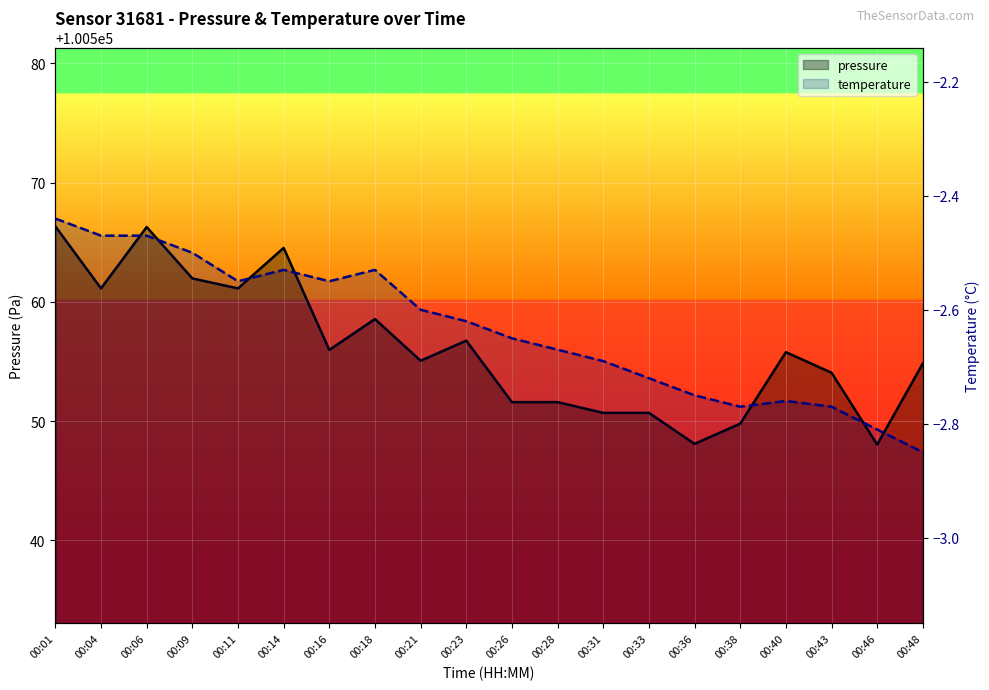

Is it true that pressure equals 42380.6 at 00:01?

False